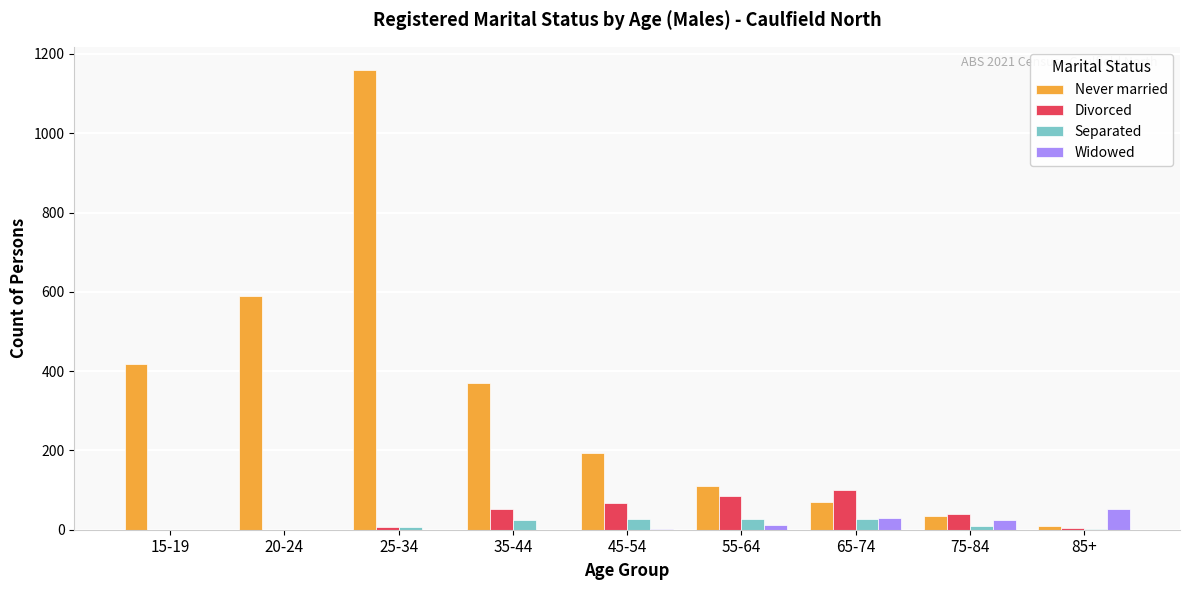

Which series changed the most between 20-24 and 45-54?

Never married